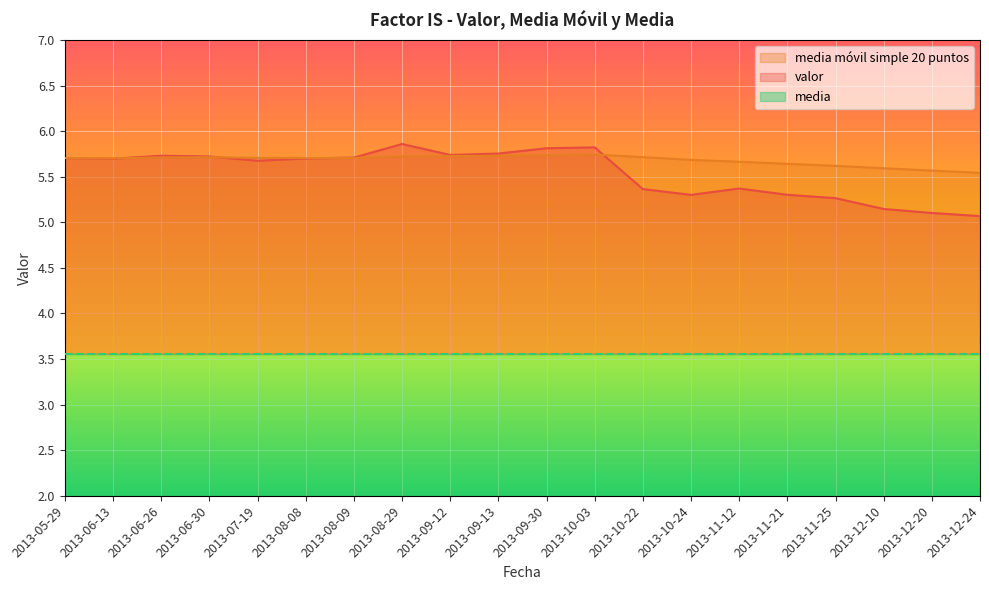

Where is the first local maximum for valor?

2013-06-26